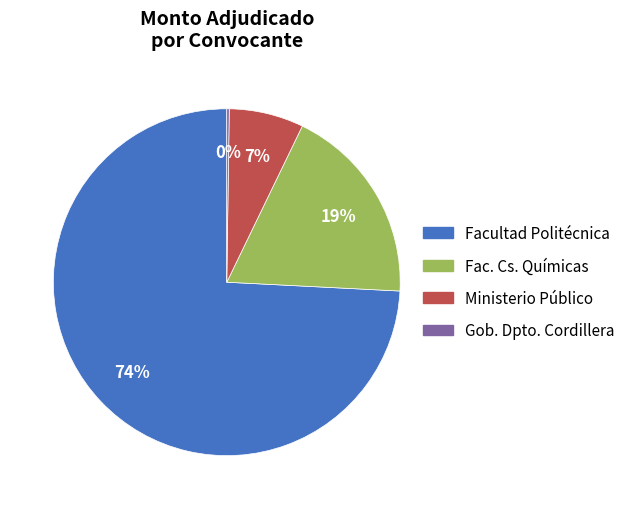

Is there any slice that represents more than half of the pie?

Yes